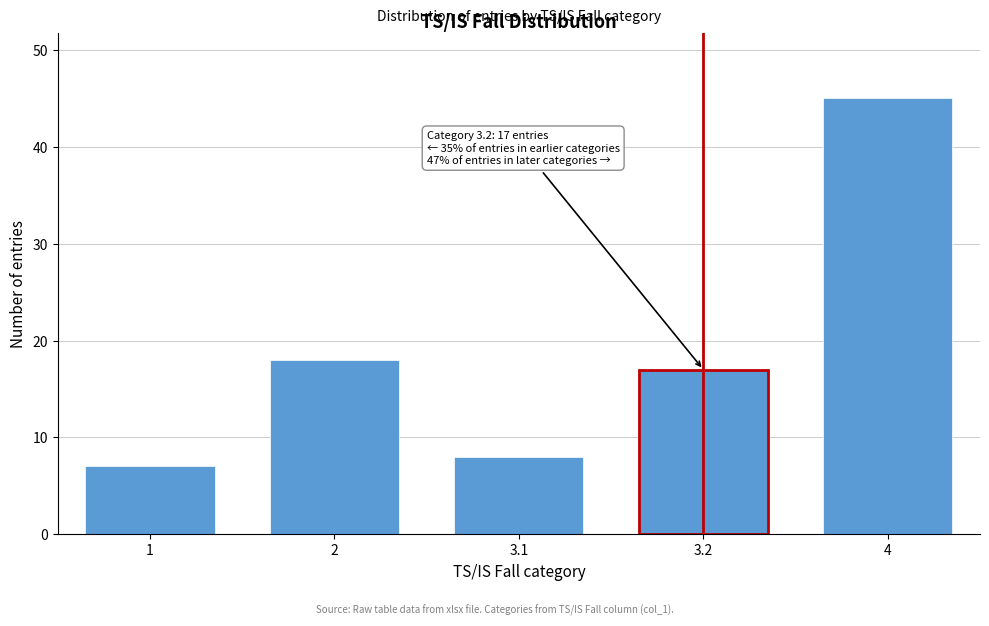

Reading left to right, what are all the values shown in this chart?

1=7	2=18	3.1=8	3.2=17	4=45